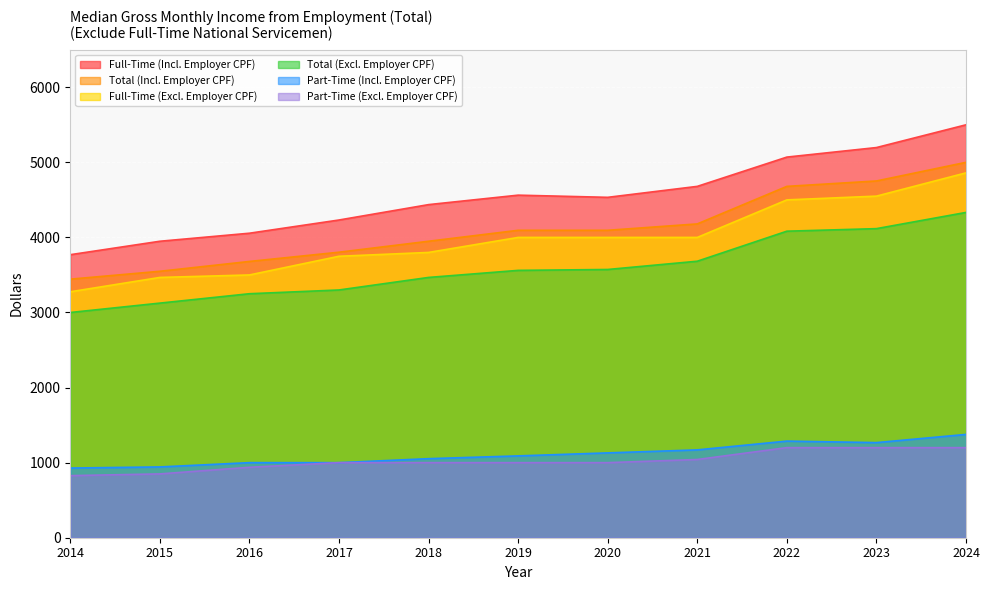

What is the difference between the Total (Incl. Employer CPF) values at 2024 and 2018?

1051